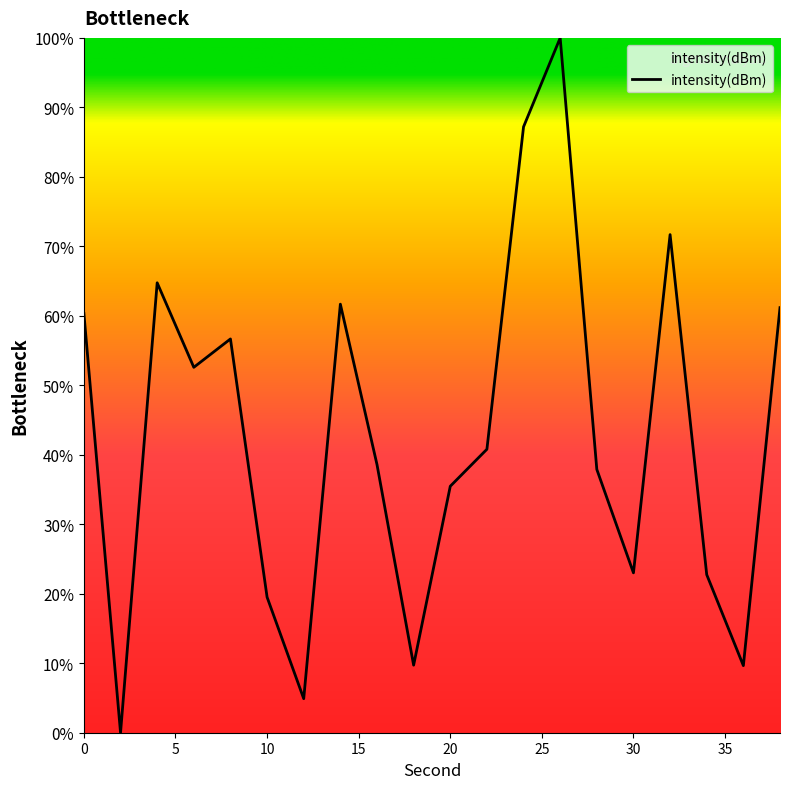

What is the maximum value shown in the chart?

100.0